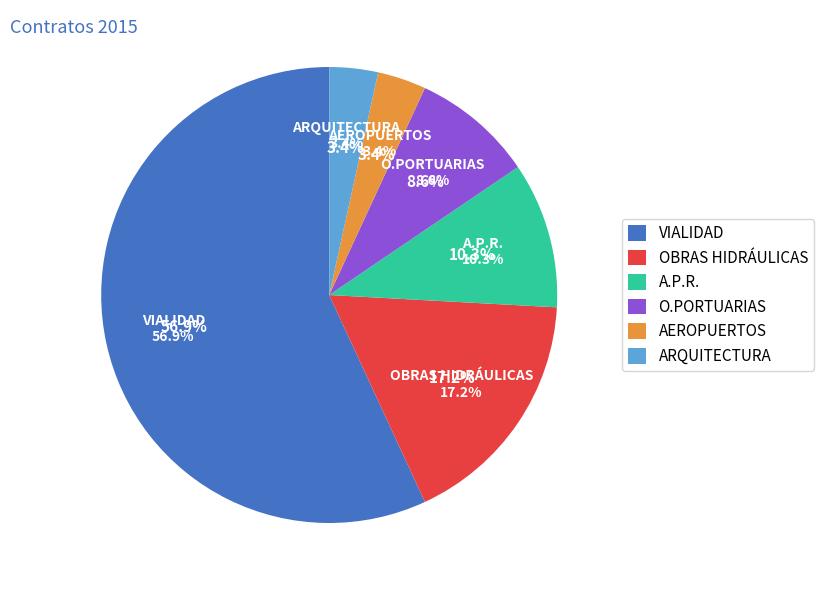

Between AEROPUERTOS and OBRAS HIDRÁULICAS, which is larger?

OBRAS HIDRÁULICAS